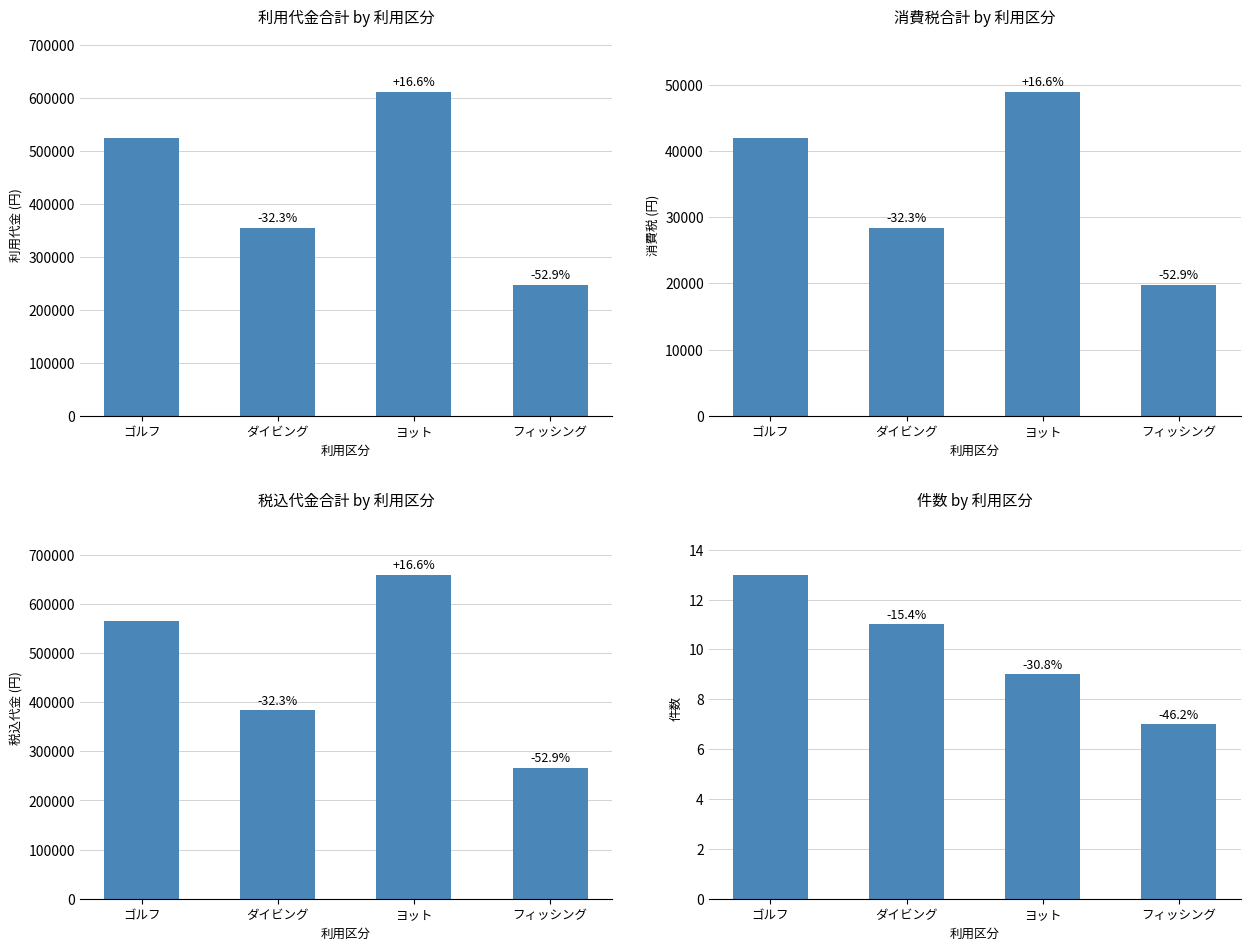

Reading left to right, what are all the values shown in this chart?

利用代金 (円): 524000	355000	611000	247000
消費税 (円): 41920	28400	48880	19760
税込代金 (円): 565920	383400	659880	266760
件数: 13	11	9	7